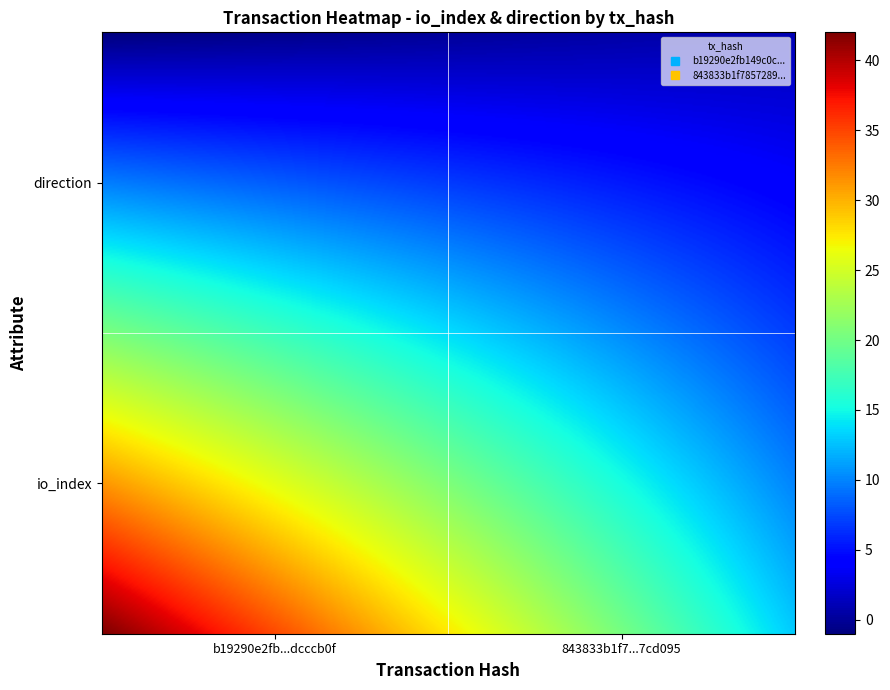

Reading left to right, extract all data points from this chart.

b19290e2fb149c0cea9c32a430348621dcccb0f: -1	42
843833b1f78572890c0bd3ab04b5b0f6a7cd095: 1	13